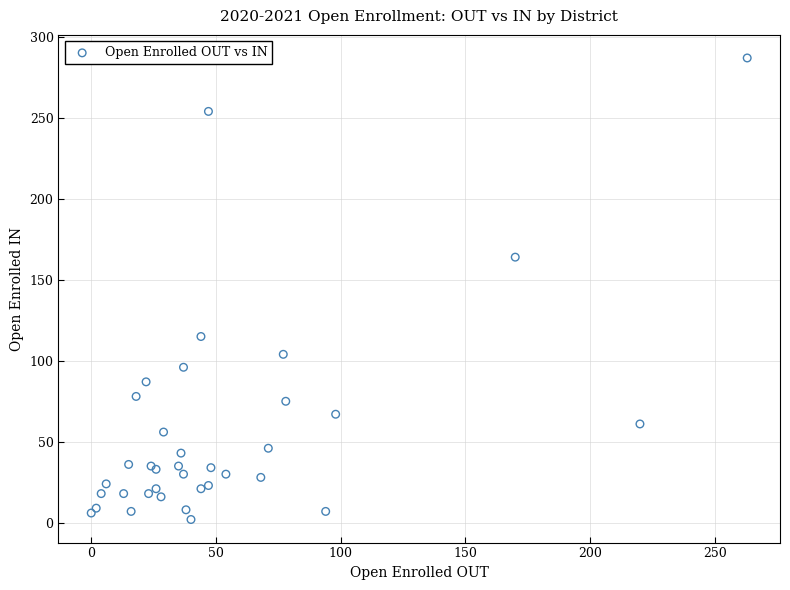

What Y value in the scatter plot is closest to 144?

164